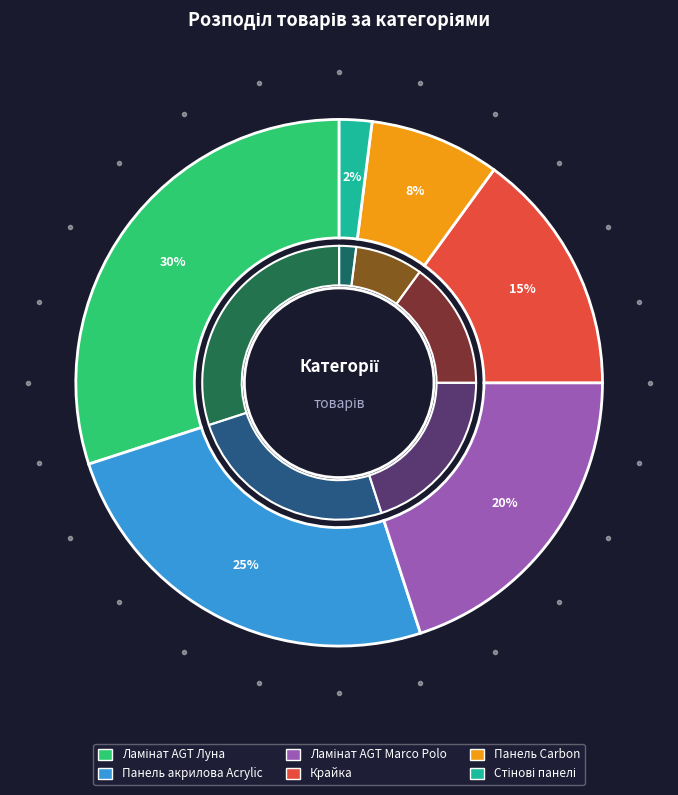

What is the total percentage of Ламінат AGT Marco Polo and Панель Carbon?

28.0%